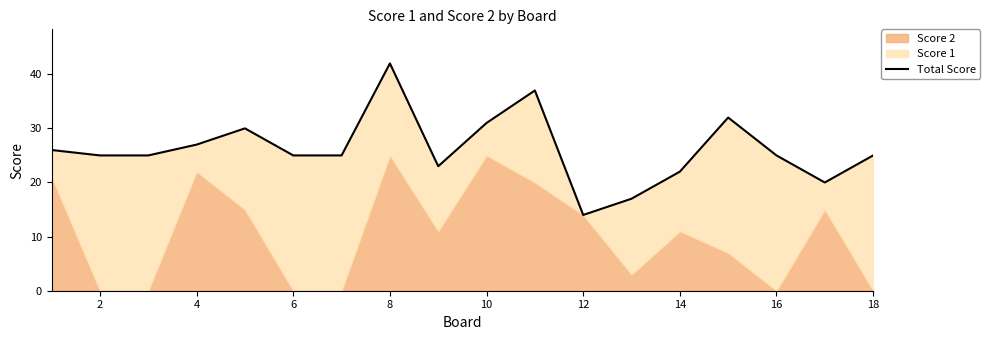

Which has a higher value, 10 or 12?

10